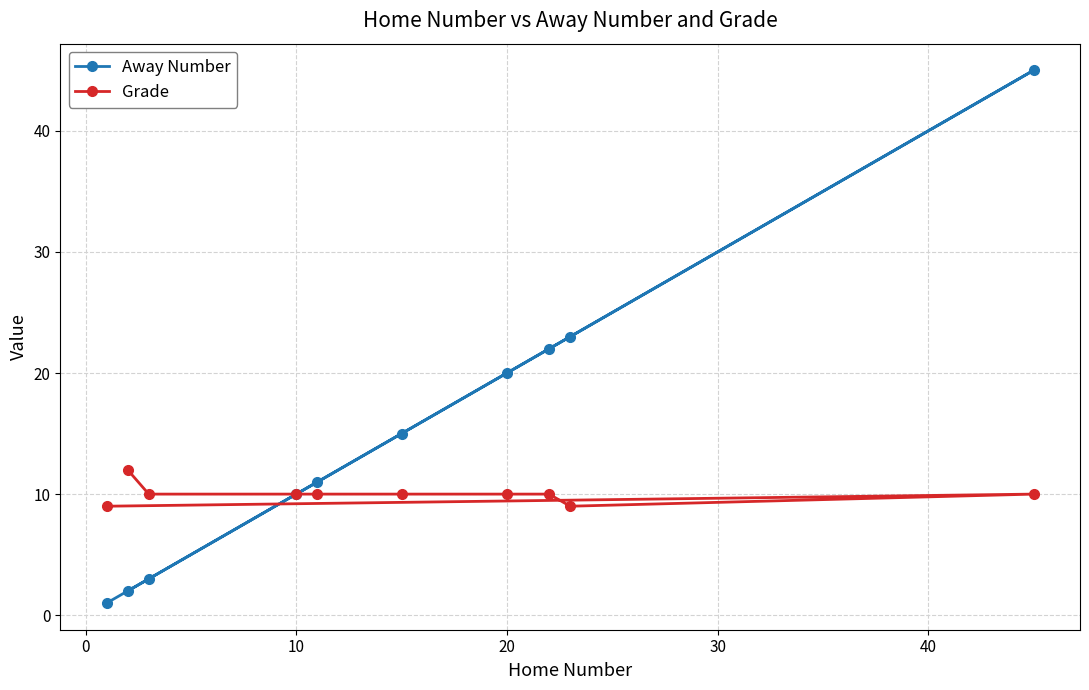

Is it true that Grade equals 10 at 20?

True